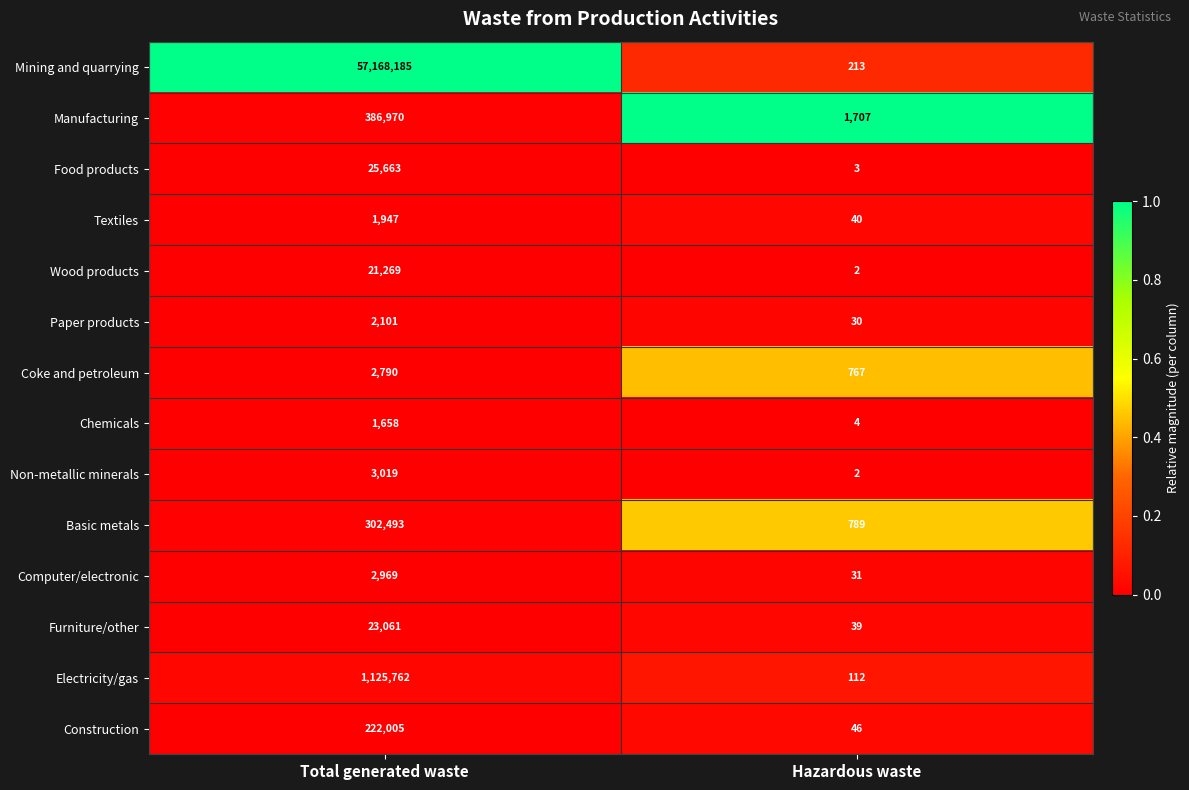

Reading right to left, what are all the values shown in this chart?

Mining and quarrying: Hazardous waste=213	Total generated waste=57168185
Manufacturing: Hazardous waste=1707	Total generated waste=386970
Food products: Hazardous waste=3	Total generated waste=25663
Textiles: Hazardous waste=40	Total generated waste=1947
Wood products: Hazardous waste=2	Total generated waste=21269
Paper products: Hazardous waste=30	Total generated waste=2101
Coke and petroleum: Hazardous waste=767	Total generated waste=2790
Chemicals: Hazardous waste=4	Total generated waste=1658
Non-metallic minerals: Hazardous waste=2	Total generated waste=3019
Basic metals: Hazardous waste=789	Total generated waste=302493
Computer/electronic: Hazardous waste=31	Total generated waste=2969
Furniture/other: Hazardous waste=39	Total generated waste=23061
Electricity/gas: Hazardous waste=112	Total generated waste=1125762
Construction: Hazardous waste=46	Total generated waste=222005